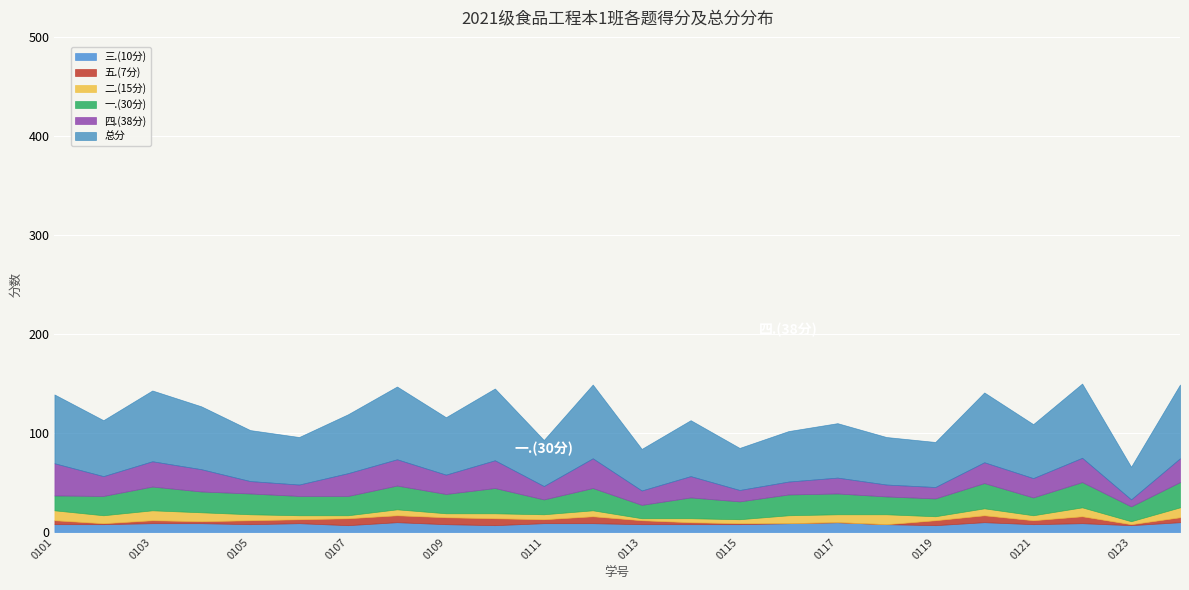

True or false: 四.(38分) and 总分 intersect in this chart.

False